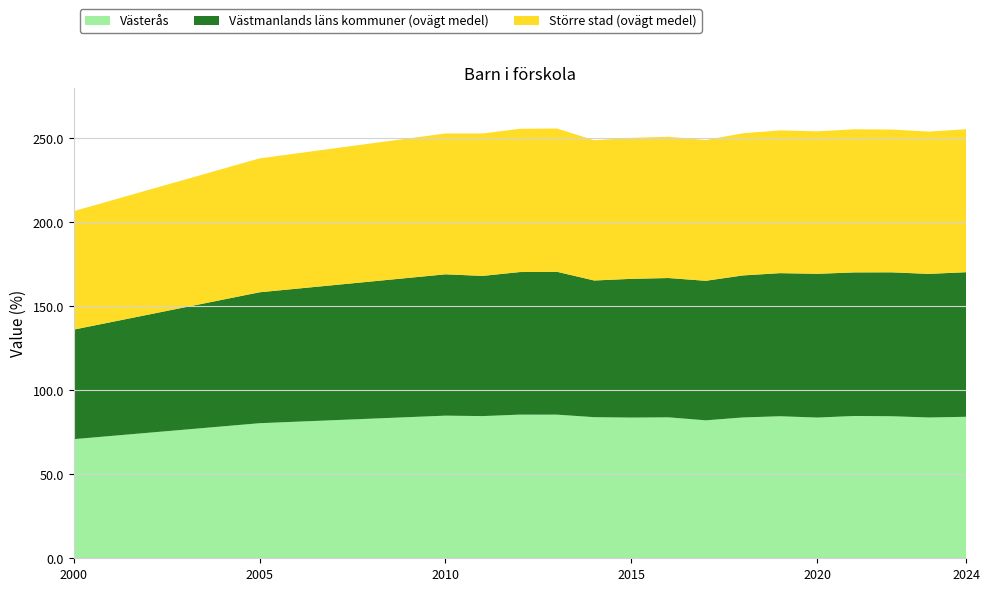

Reading left to right, extract all data points from this chart.

Västerås: 2000=70.9	2005=80.4	2010=84.9	2011=84.6	2012=85.5	2013=85.5	2014=84.0	2015=83.8	2016=83.9	2017=82.1	2018=83.8	2019=84.6	2020=83.8	2021=84.7	2022=84.6	2023=83.8	2024=84.2
Västmanlands läns kommuner (ovägt medel): 2000=65.2	2005=77.9	2010=84.1	2011=83.5	2012=84.9	2013=85.0	2014=81.4	2015=82.6	2016=82.9	2017=83.1	2018=84.5	2019=85.2	2020=85.6	2021=85.5	2022=85.7	2023=85.5	2024=86.1
Större stad (ovägt medel): 2000=70.5	2005=79.7	2010=83.8	2011=84.8	2012=85.3	2013=85.3	2014=83.5	2015=83.9	2016=84.1	2017=83.8	2018=84.6	2019=85.0	2020=84.8	2021=85.2	2022=85.0	2023=84.7	2024=85.1